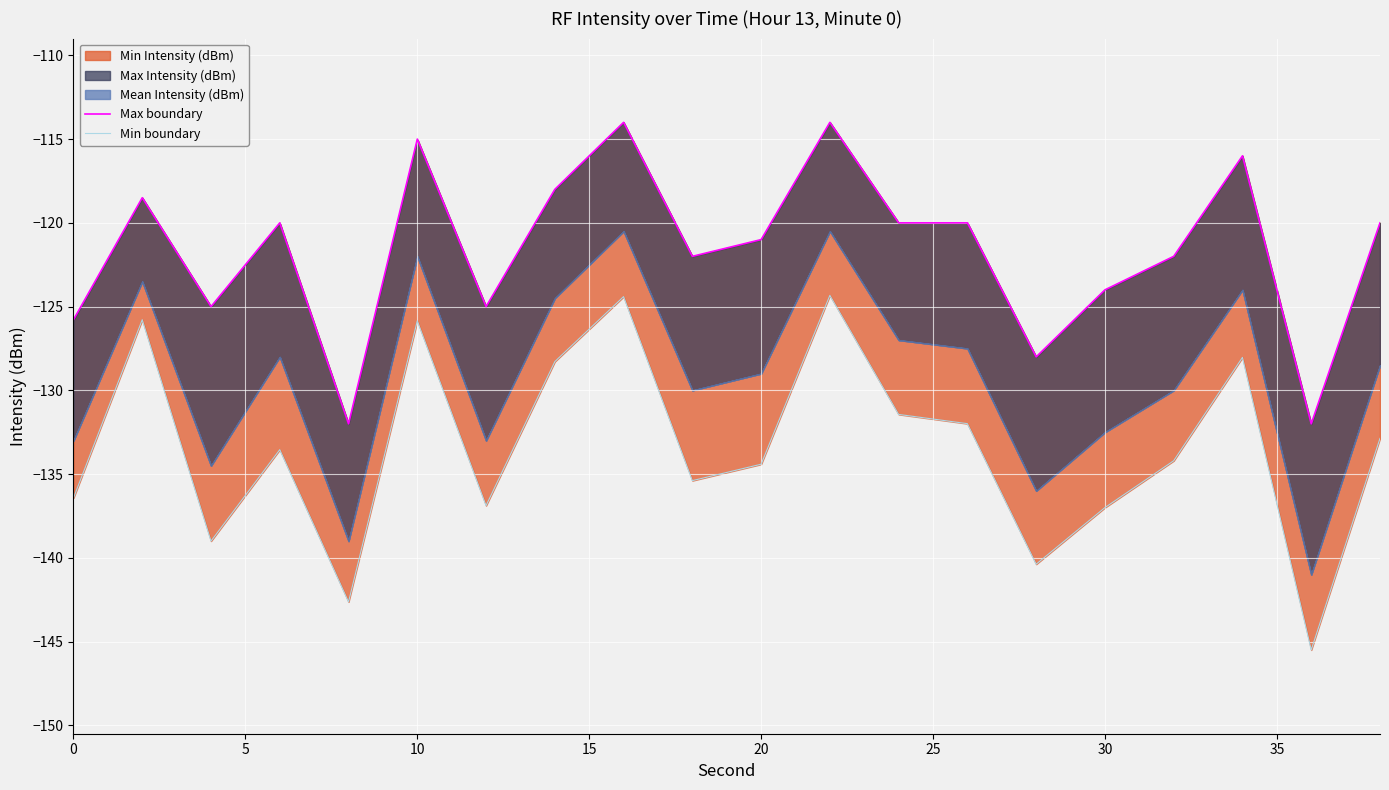

Which series has the largest range (max minus min)?

Min boundary